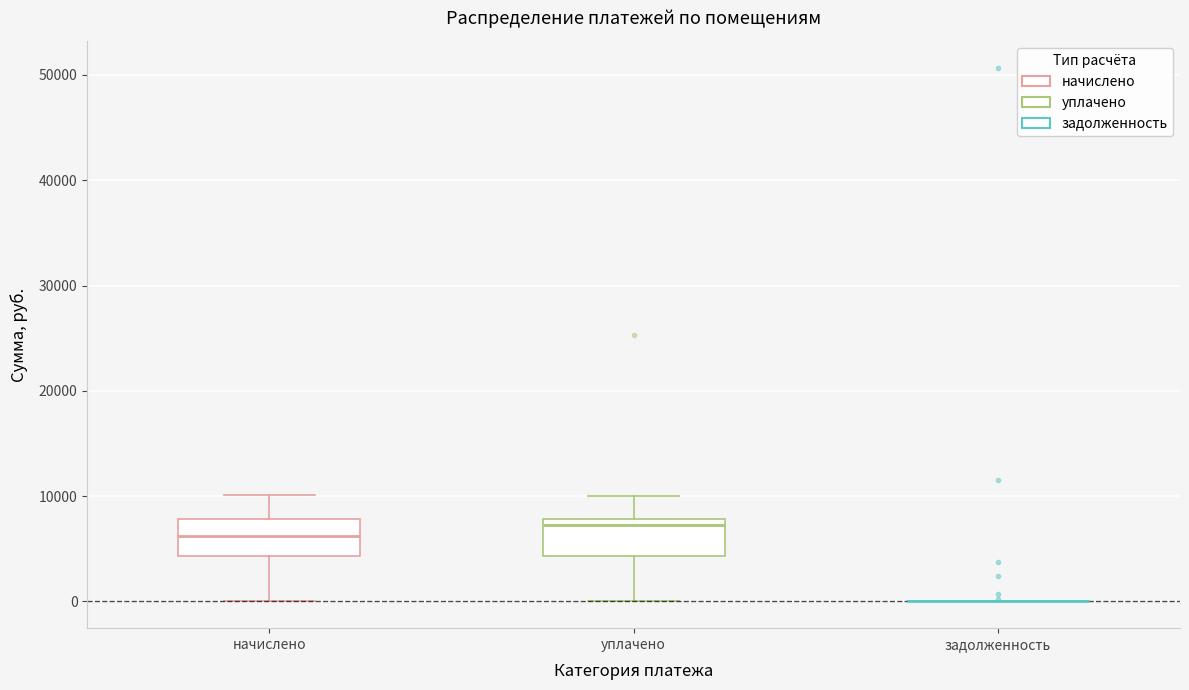

Where is the lower edge of the box for начислено on the y-axis? The values are not printed on the chart, so give them approximately, as read against the axis.

4000